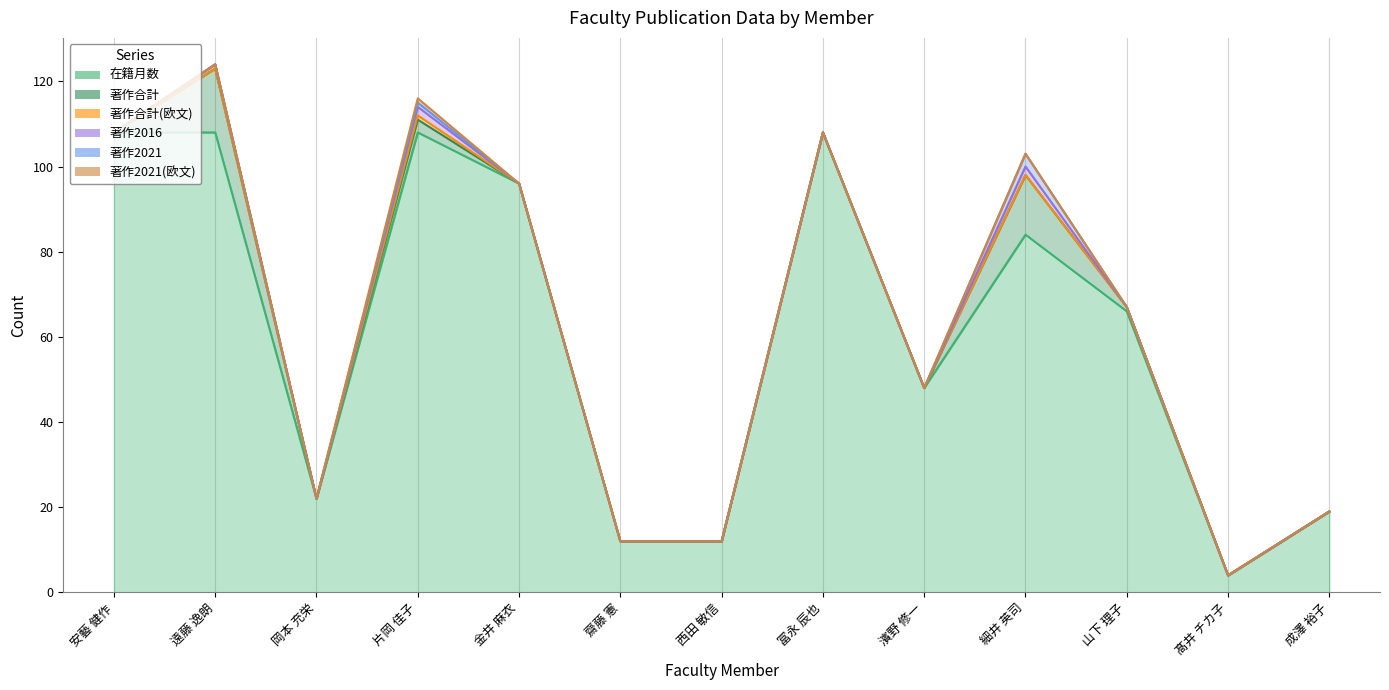

How many series are shown in this chart?

6